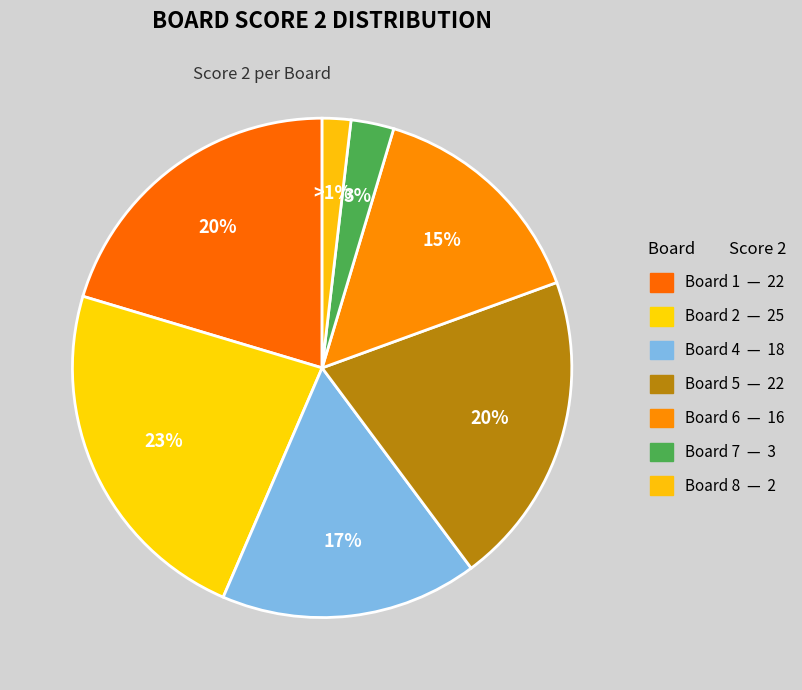

To the nearest percent, what percentage of the pie is 2?

23%